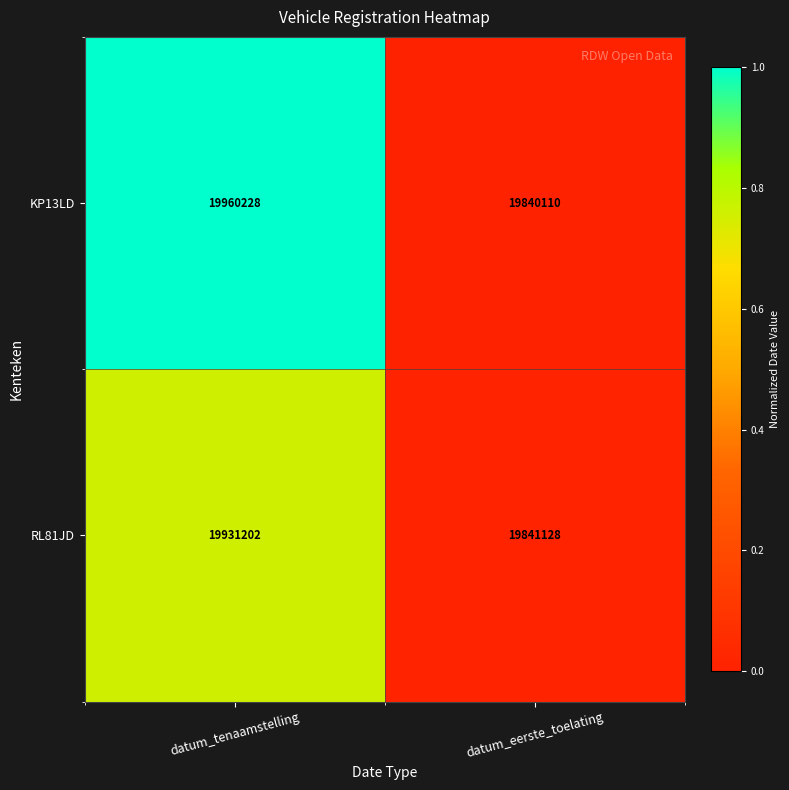

Is it true that RL81JD equals 27323426 at datum_tenaamstelling?

False